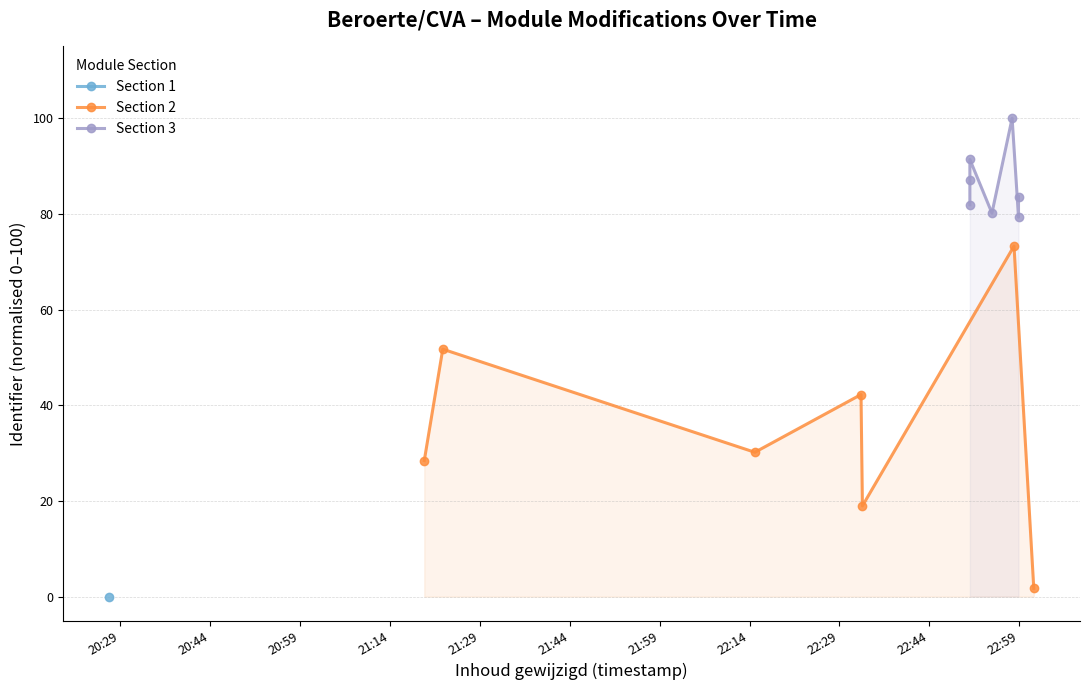

True or false: Section 2 and Section 3 cross at least once.

False